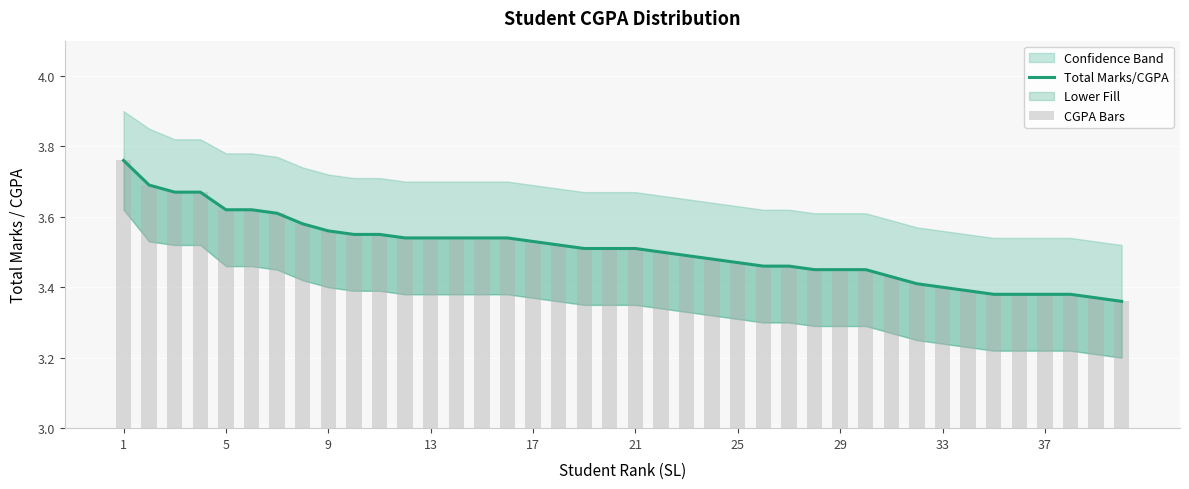

Is the value of CGPA Bars at 15 greater than the value of Total Marks/CGPA at 12?

No